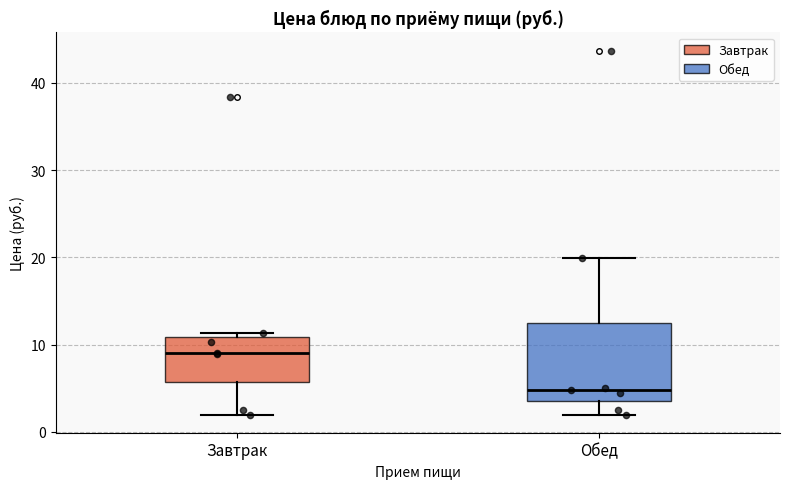

Where does the upper whisker of the box for Обед end on the y-axis? The values are not printed on the chart, so give them approximately, as read against the axis.

20